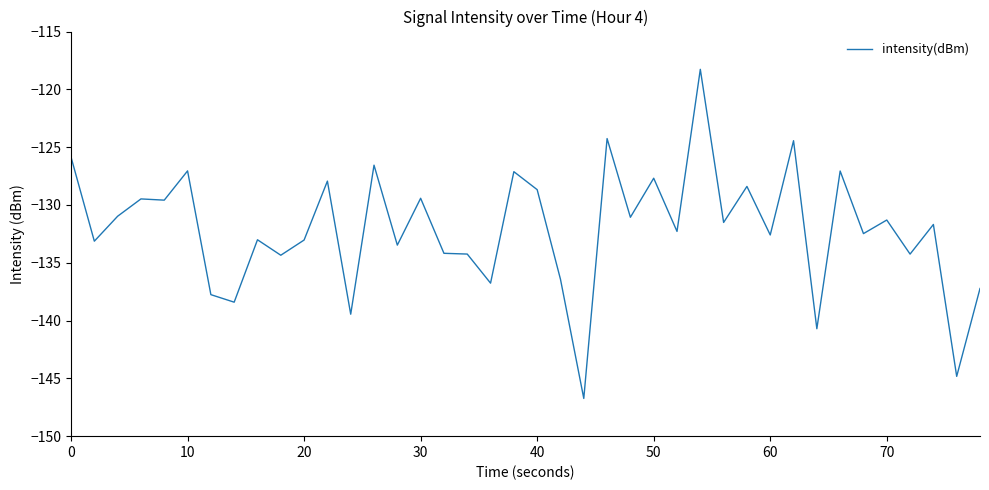

What is the difference between the maximum and minimum values?

28.5